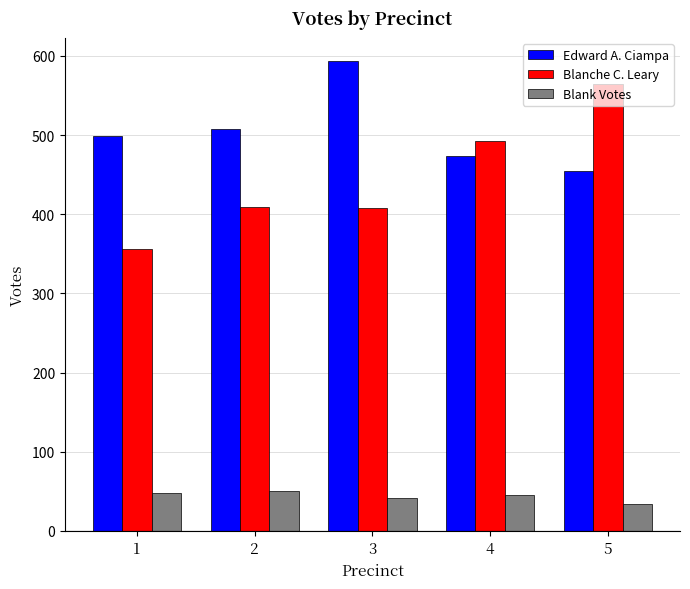

How many data points in Edward A. Ciampa are less than 499?

2